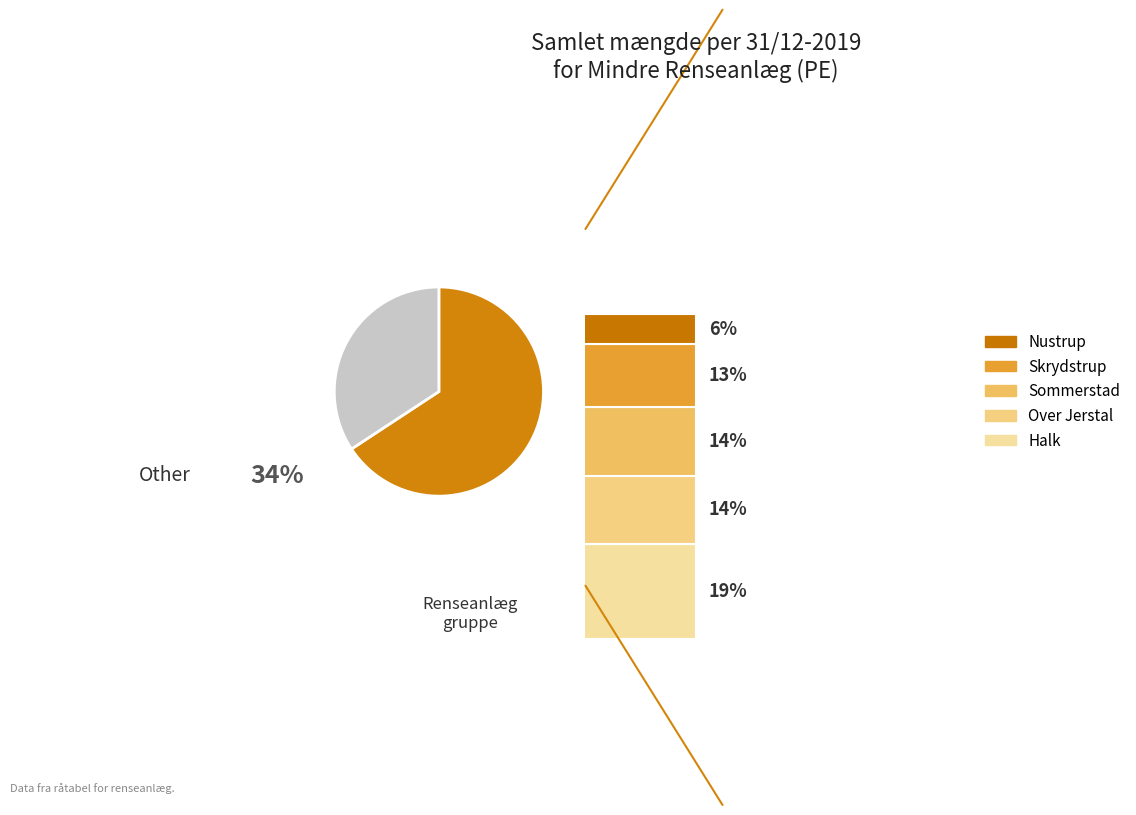

Is it true that Sommerstad is 1% of the pie?

False